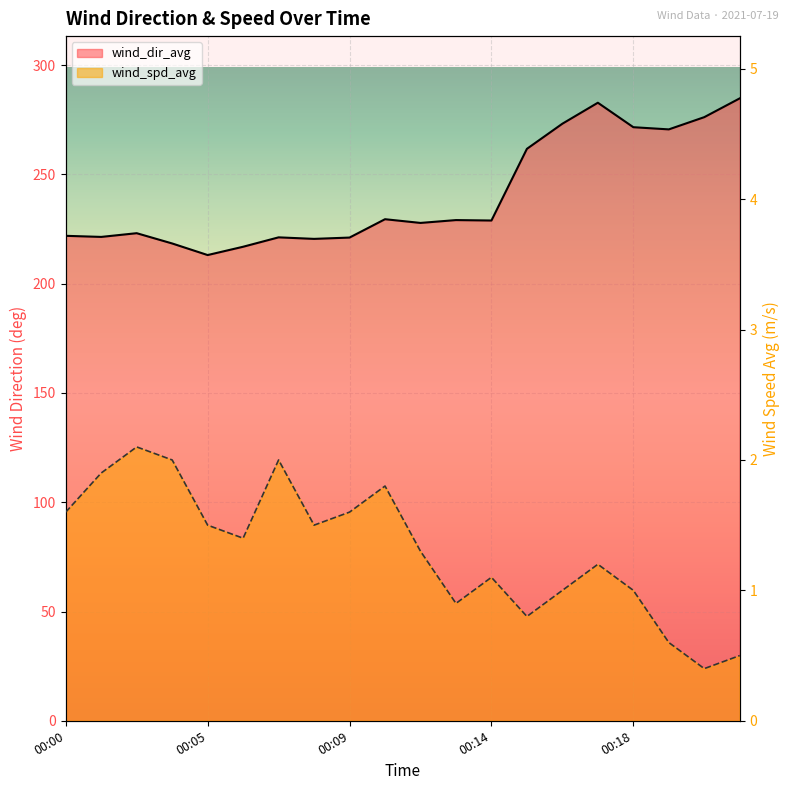

What value does the wind_dir_avg series have at 00:05?

213.1